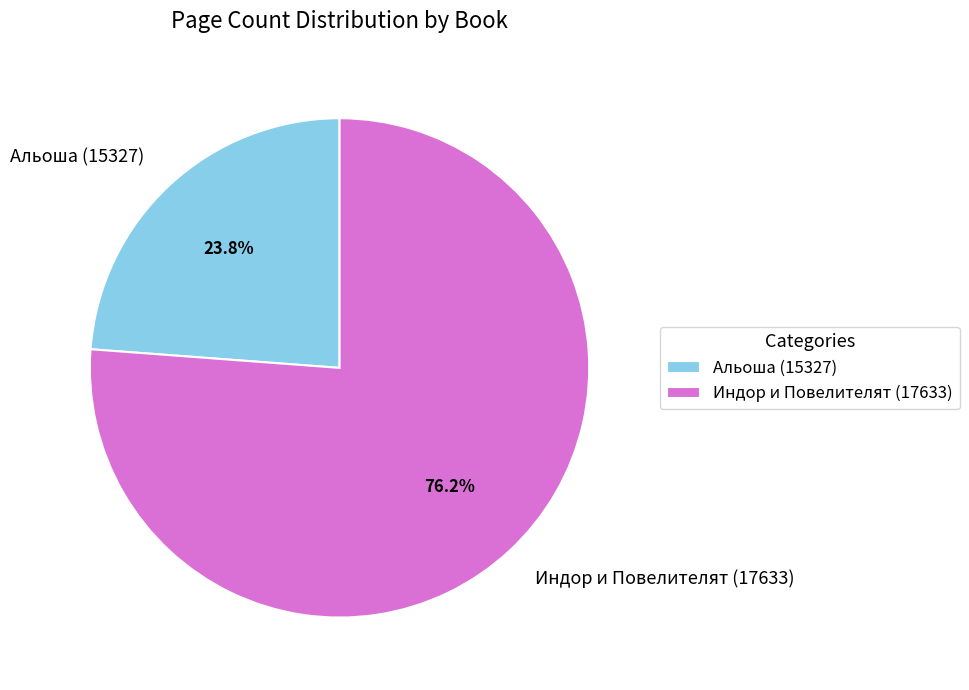

What is the ratio of the value at Индор и Повелителят (17633) to the value at Альоша (15327)?

3.2